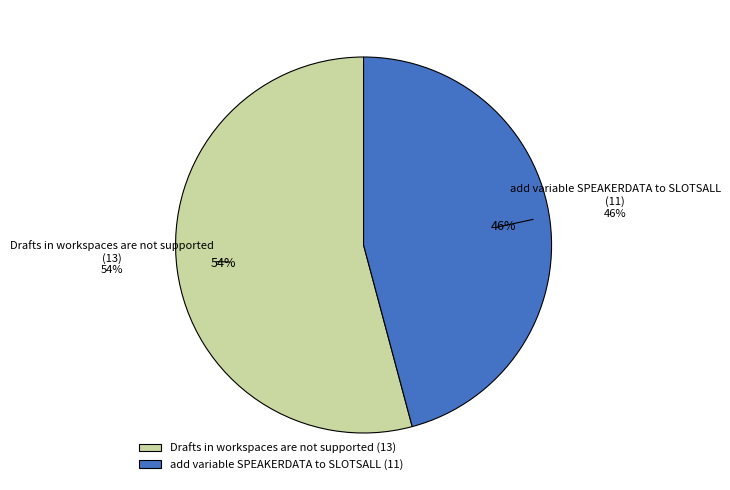

What is the change in value from Drafts in workspaces are not supported to add variable SPEAKERDATA to SLOTSALL?

-2